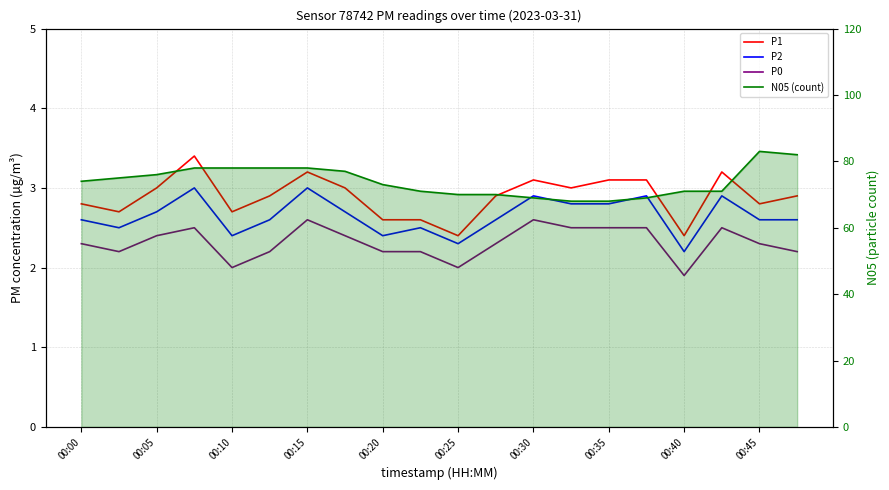

Is this an area chart (filled region under the line)?

No